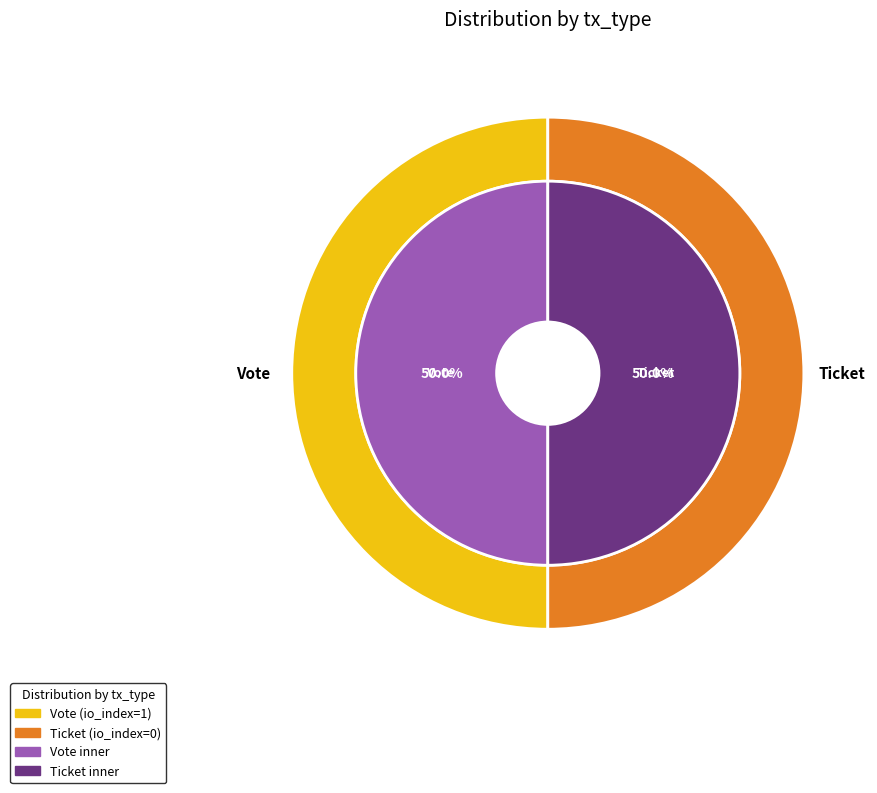

Is there any slice that represents more than half of the pie?

Yes